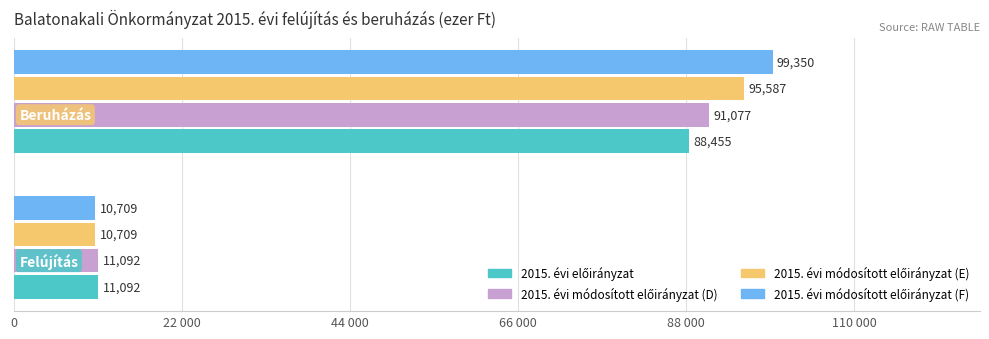

Reading right to left, transcribe all the data shown in this chart.

2015. évi előirányzat: 88455	11092
2015. évi módosított előirányzat (D): 91077	11092
2015. évi módosított előirányzat (E): 95587	10709
2015. évi módosított előirányzat (F): 99350	10709